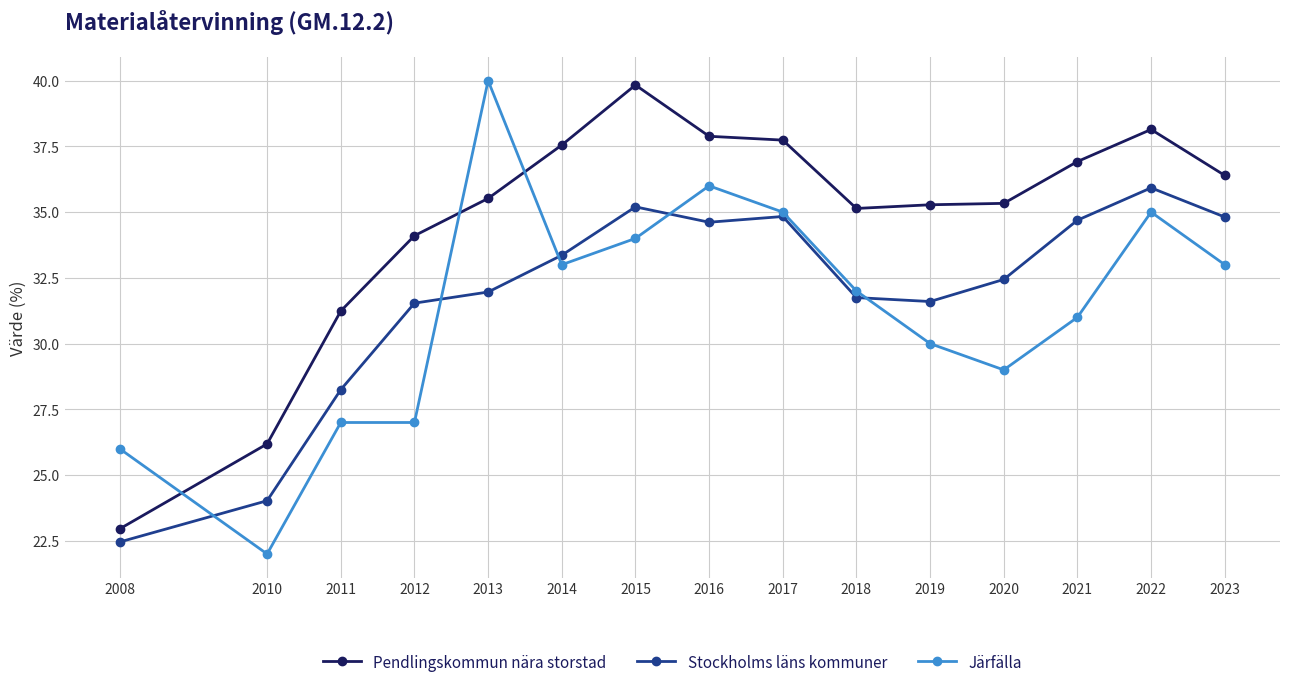

What is the sum of all Stockholms läns kommuner values?

477.5